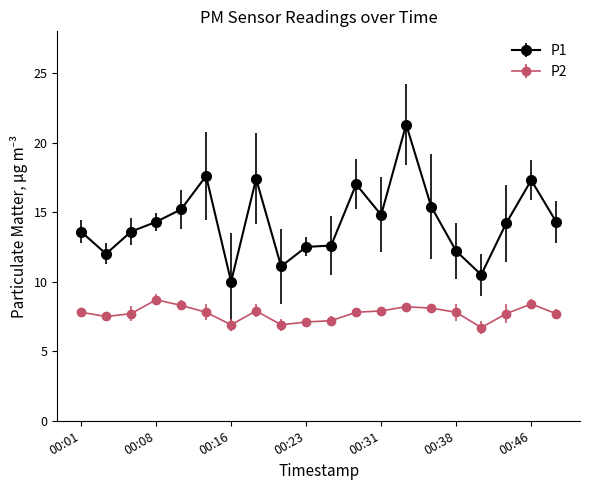

How many categories are shown in the chart?

20